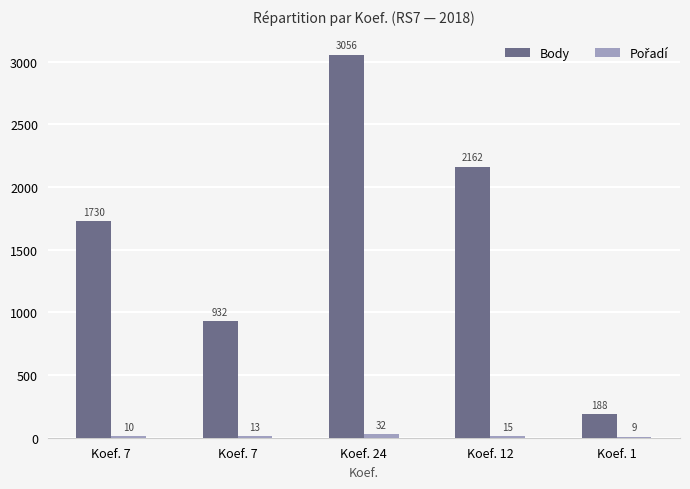

Which series changed the most between Koef. 7 and Koef. 24?

Body